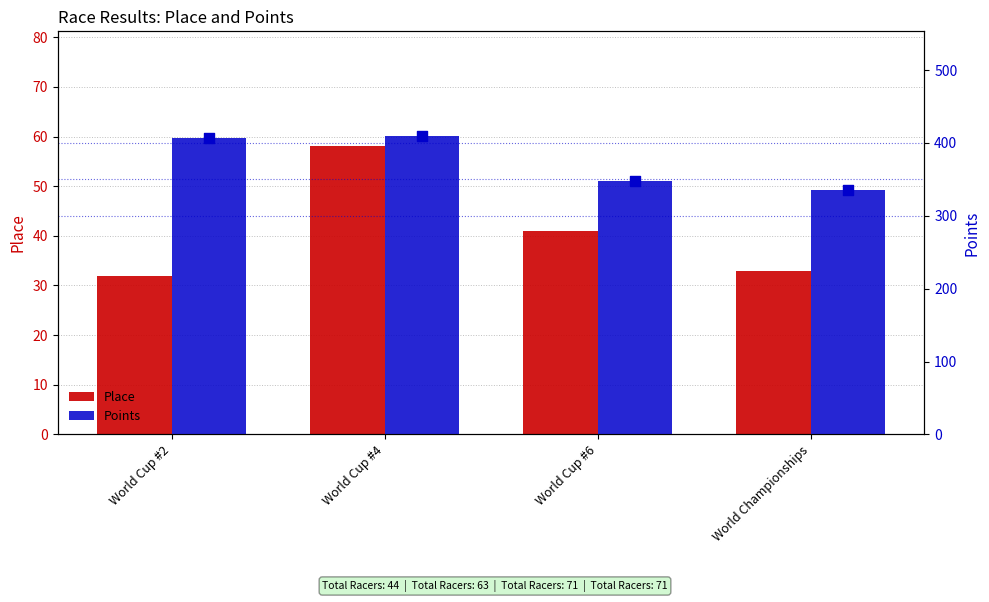

What is the total value across all series at World Cup #2?

439.5